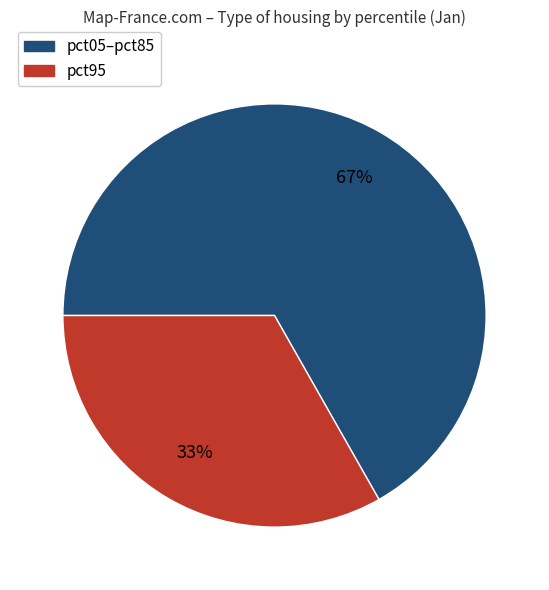

Is there a majority slice in this chart?

Yes